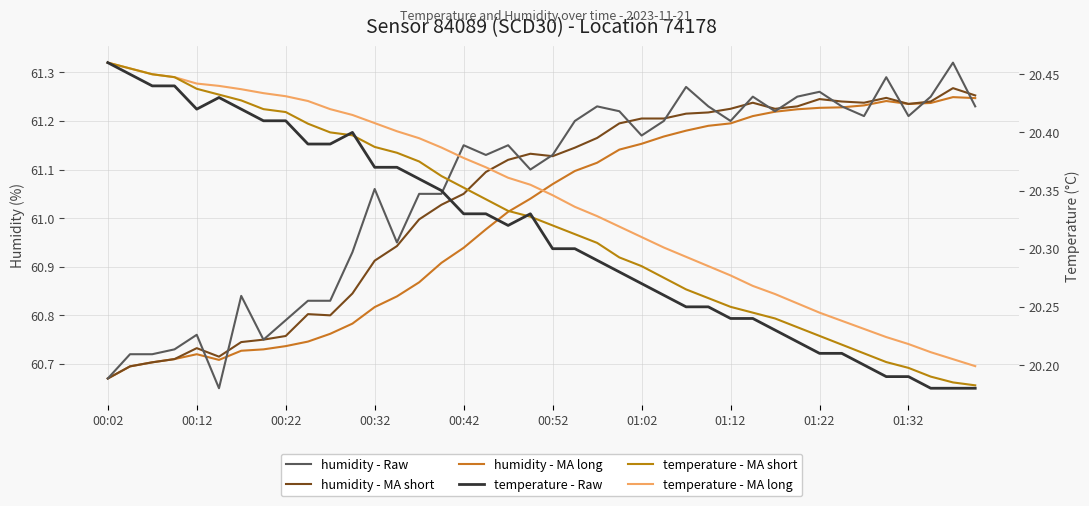

Count the number of categories in the chart.

40